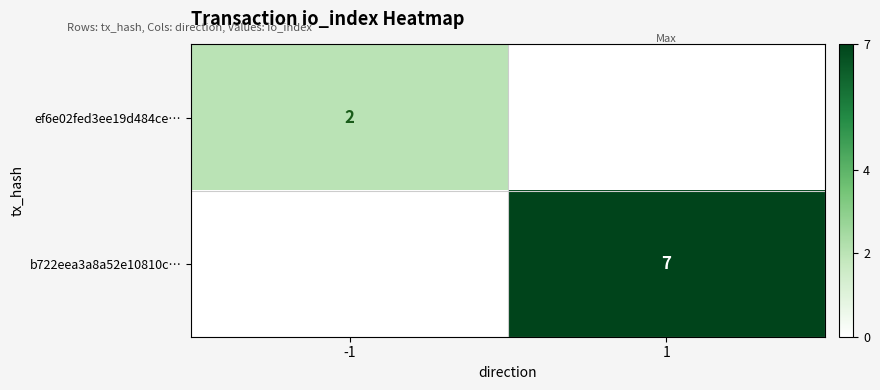

True or false: b722eea3a8a52e10810c… has a value of 4 at 1.

False